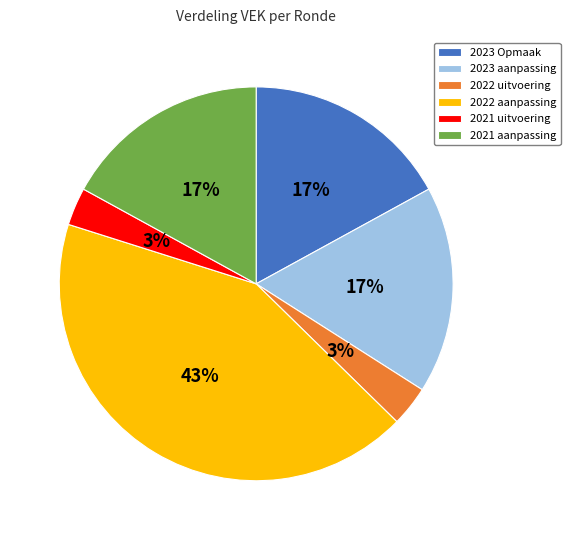

What is the largest slice in the pie chart?

2022 aanpassing